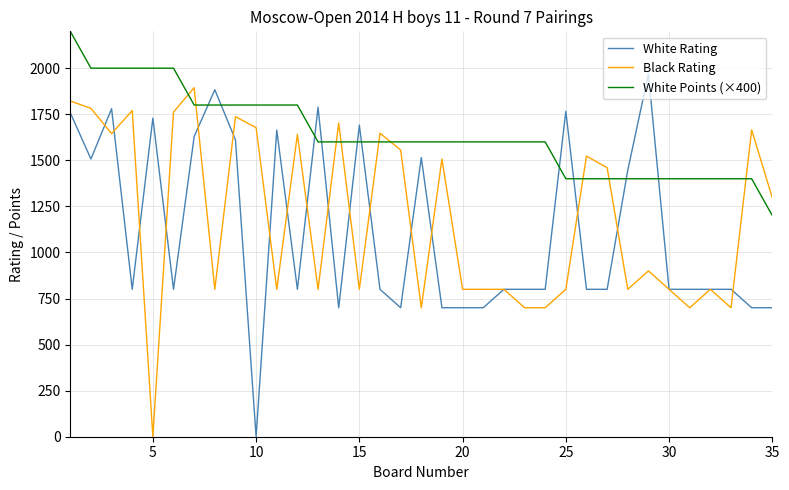

Which series has the largest total across all categories?

White Points (×400)